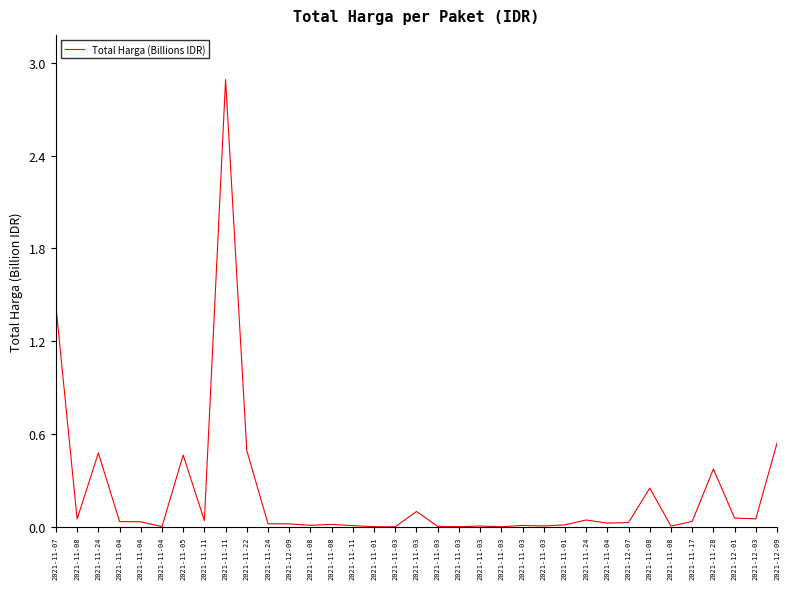

The chart shows a value of 0.1 at 2021-11-24. True or false?

False